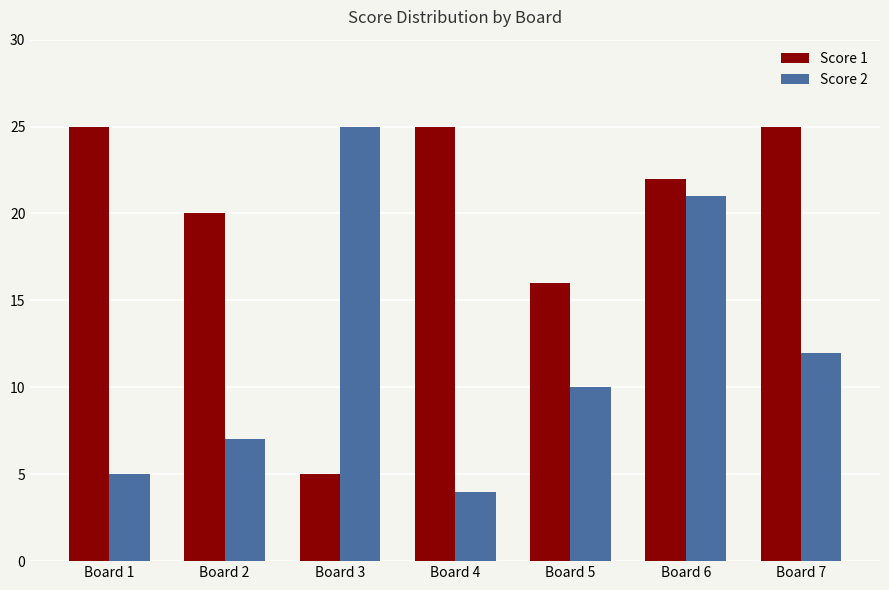

Which series has the widest spread of values?

Score 2